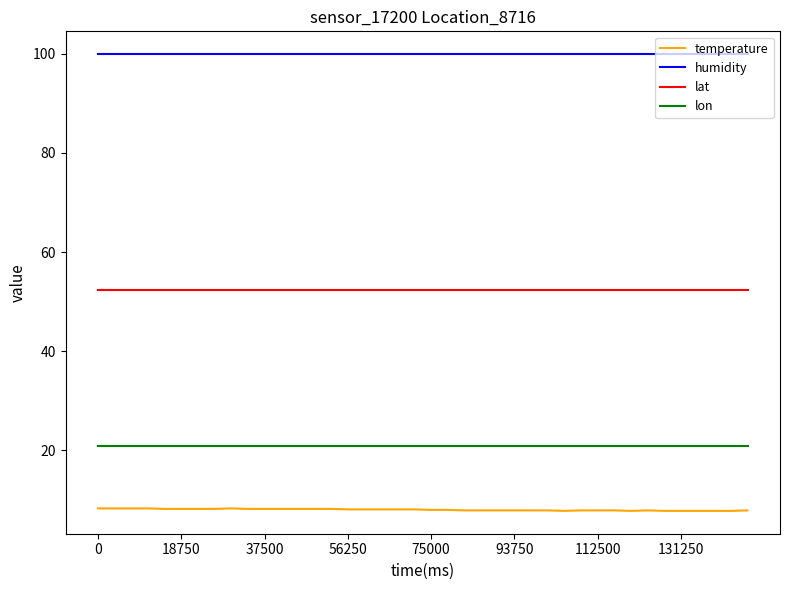

Rank the series by their maximum value, from highest to lowest.

humidity, lat, lon, temperature